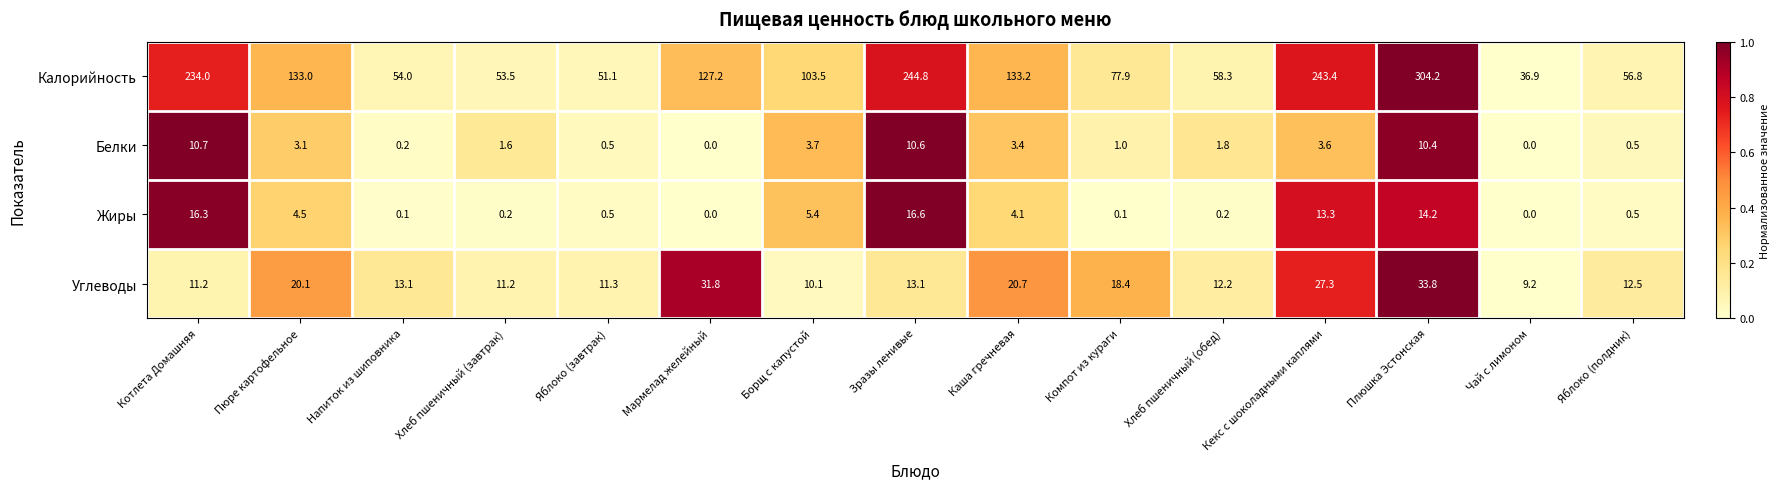

True or false: Жиры has a value of 0.5 at Яблоко (завтрак).

True